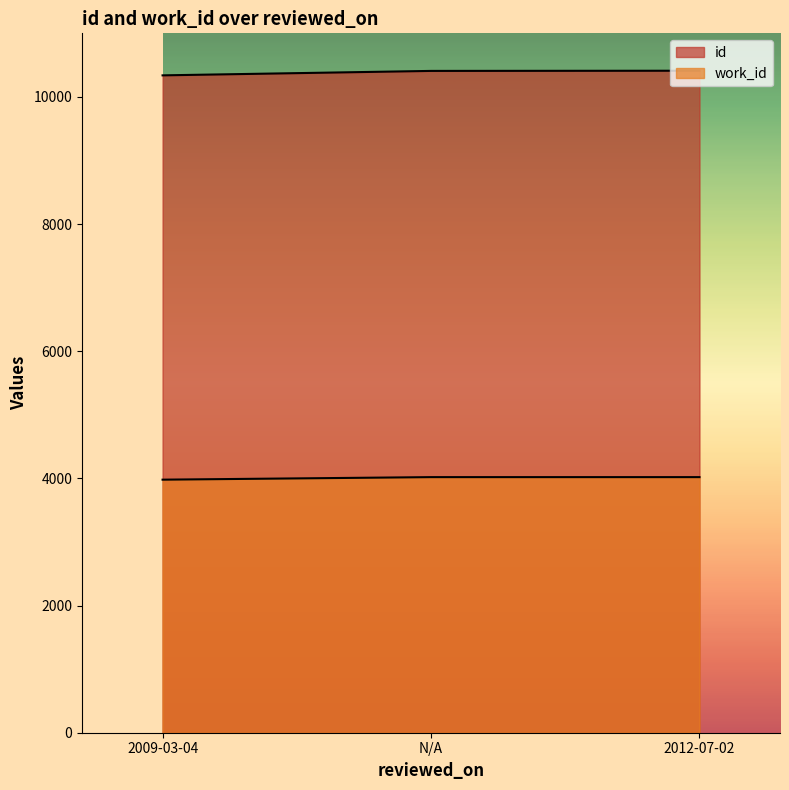

What position from the right is 2012-07-02?

1